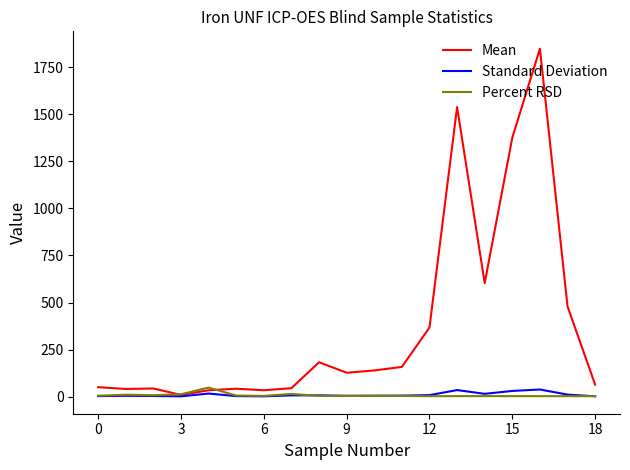

Which series has the largest total across all categories?

Mean